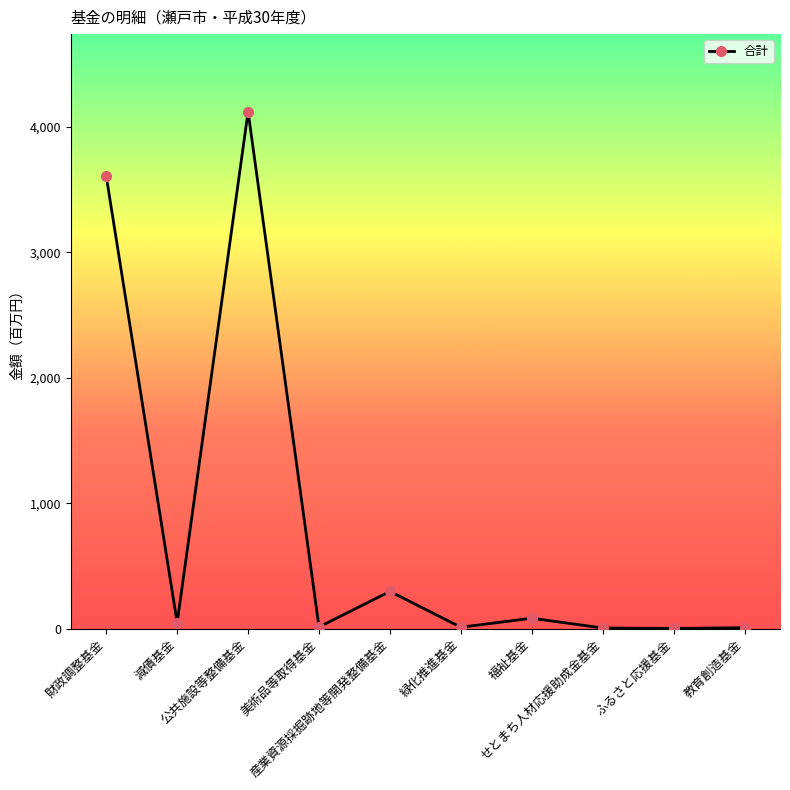

What is the maximum value shown in the chart?

4123